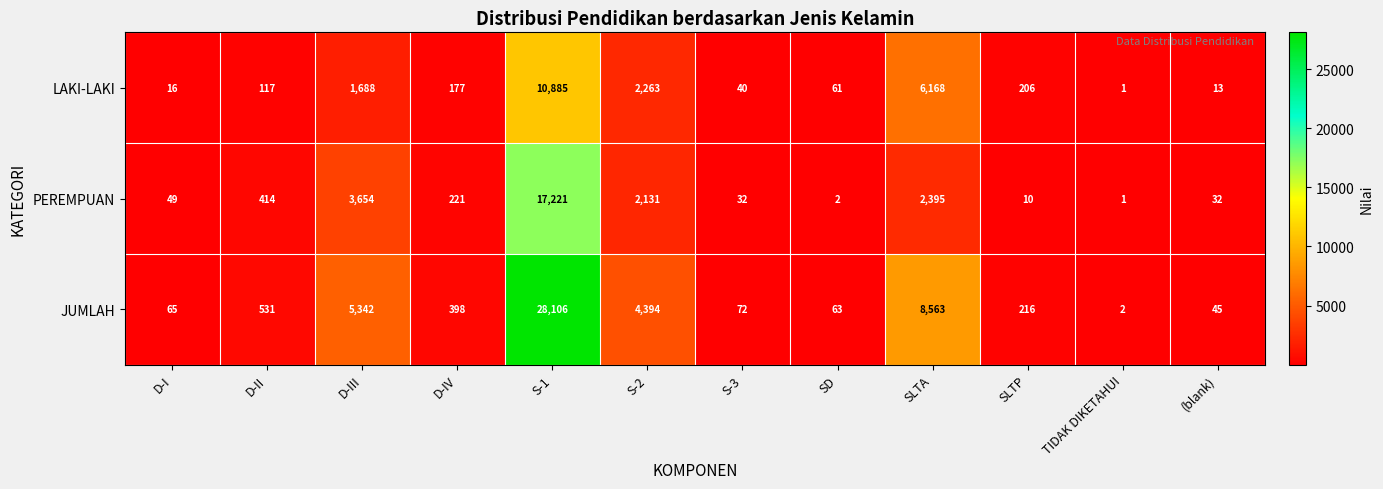

At which label does PEREMPUAN first exceed 221?

D-II